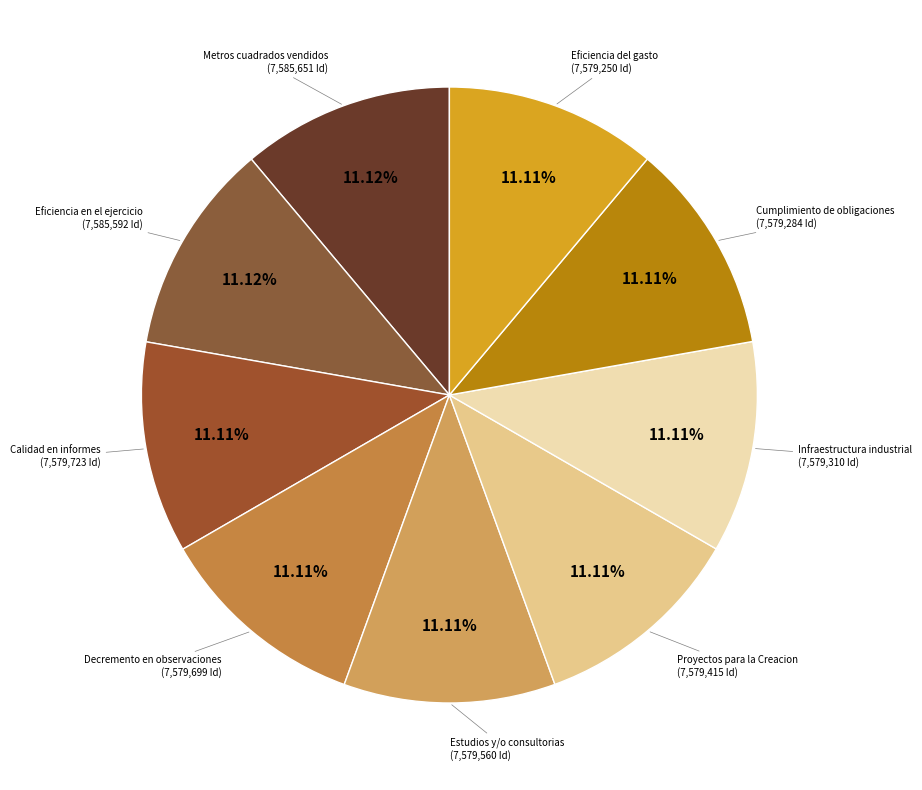

To the nearest percent, what is the average slice percentage?

11%